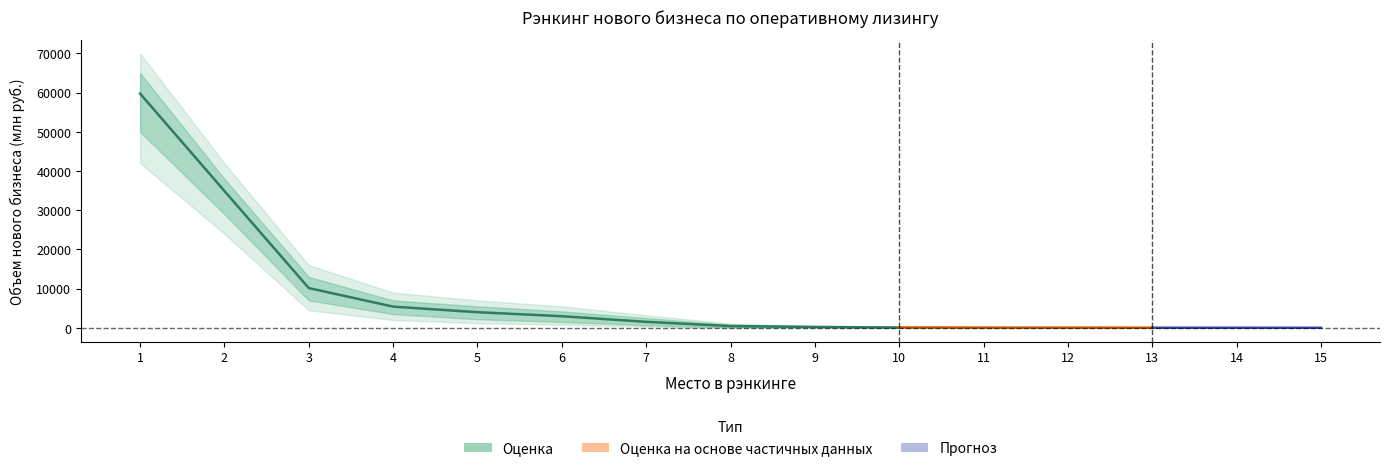

At which category does the chart reach its minimum across all series?

10